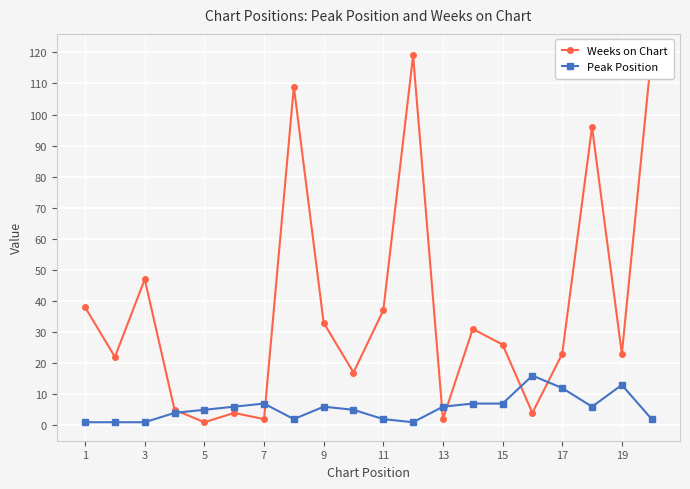

Which series has the largest range (max minus min)?

Weeks on Chart